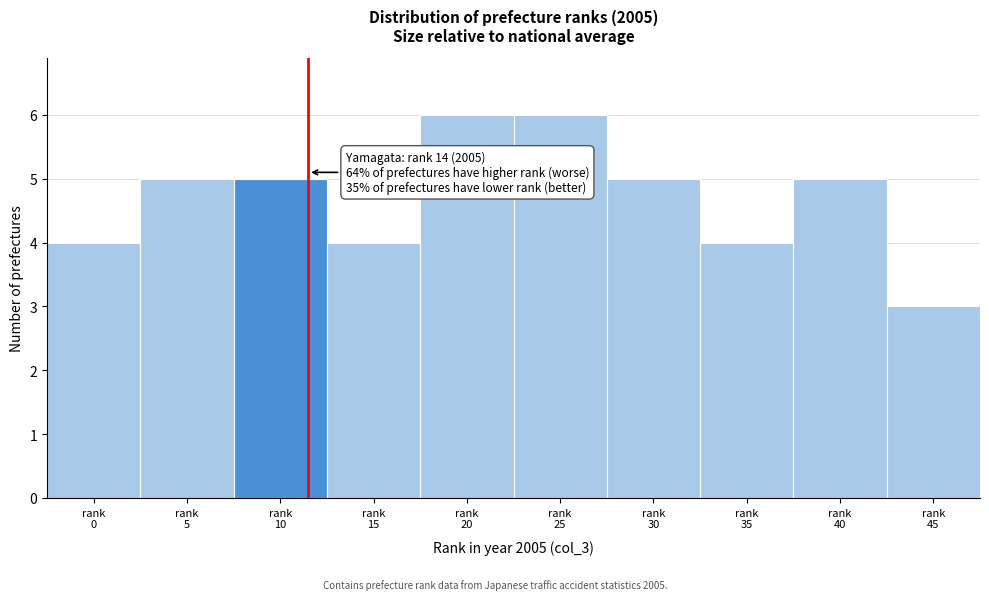

Reading left to right, extract all data points from this chart.

4	5	5	4	6	6	5	4	5	3